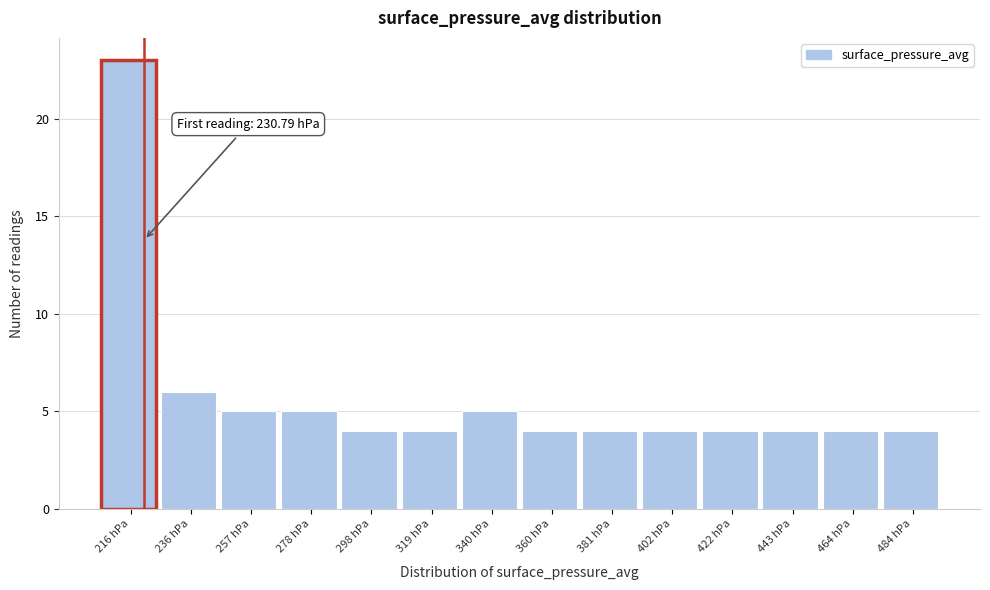

Reading left to right, transcribe all the data shown in this chart.

23	6	5	5	4	4	5	4	4	4	4	4	4	4